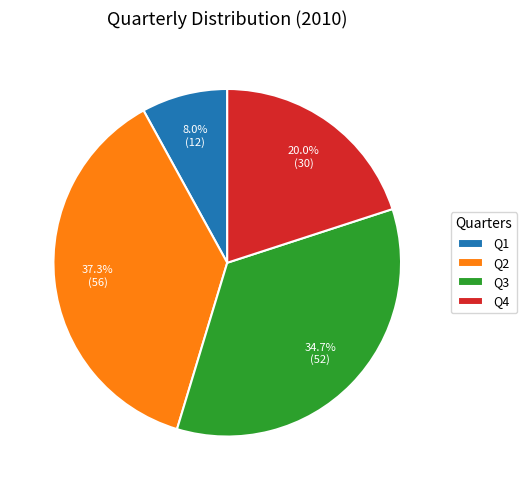

What is the ratio of the value at Q4 to the value at Q2?

0.5